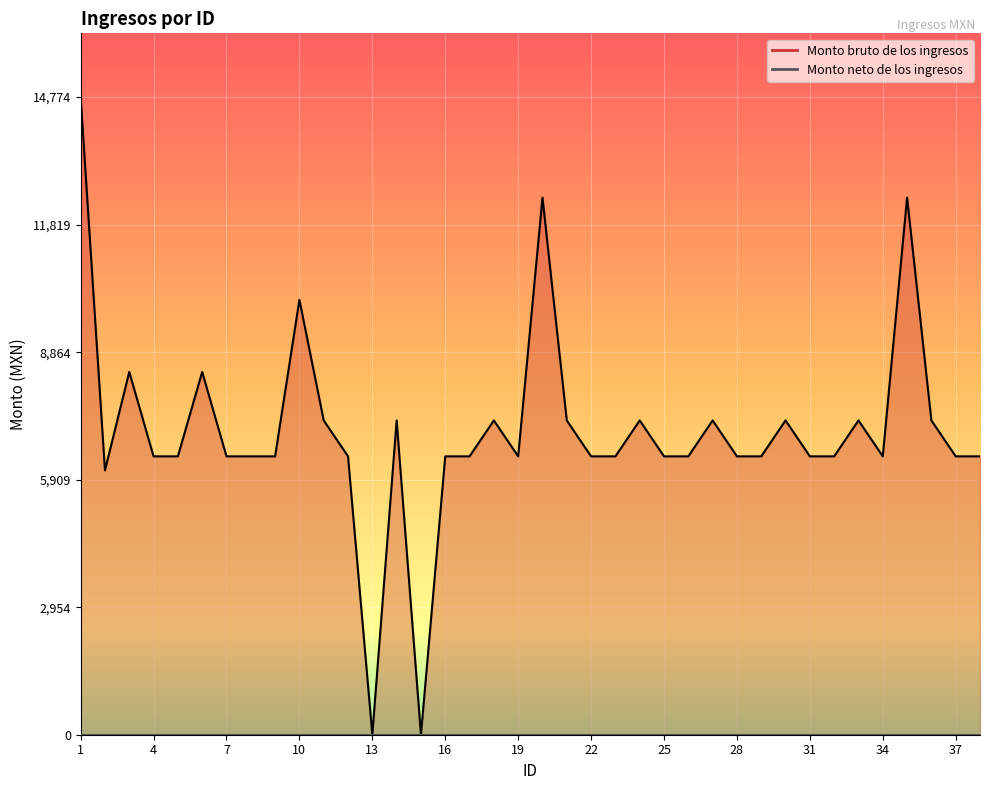

True or false: there are more than 2 points higher than both neighbors.

True